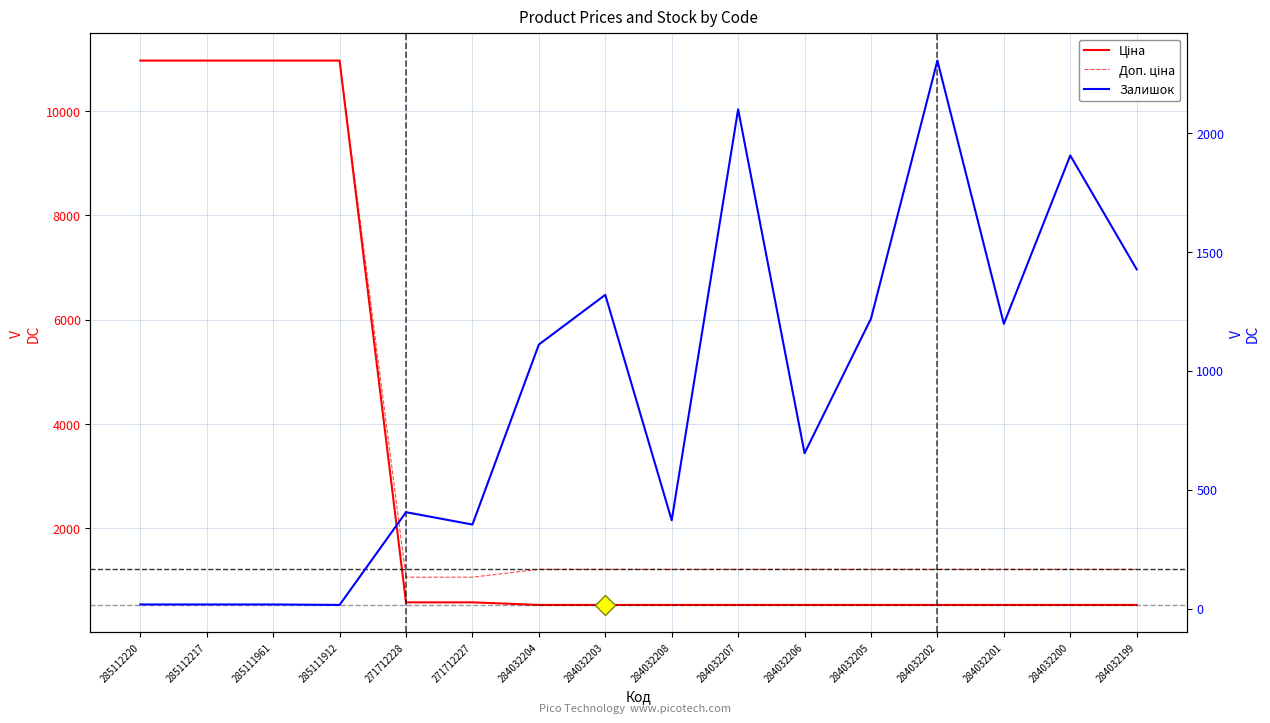

Which series ends up on top after the final intersection of Ціна and Залишок?

Залишок